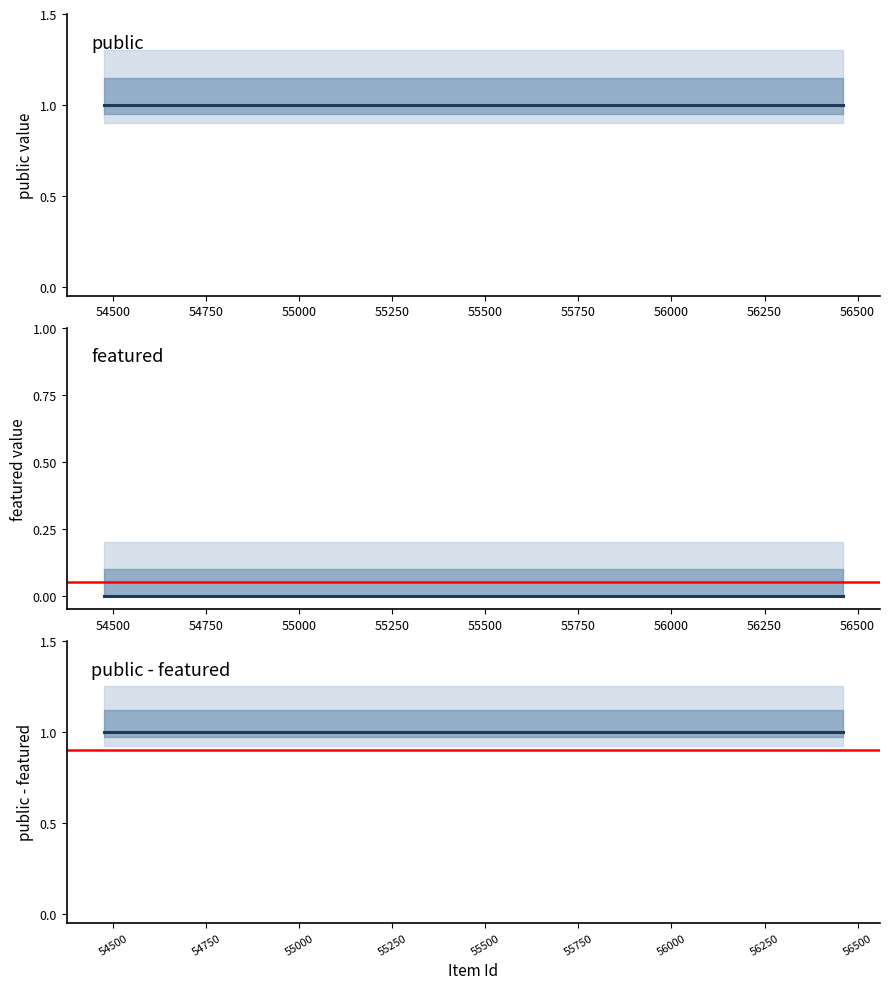

What is the lowest value of the public series?

1